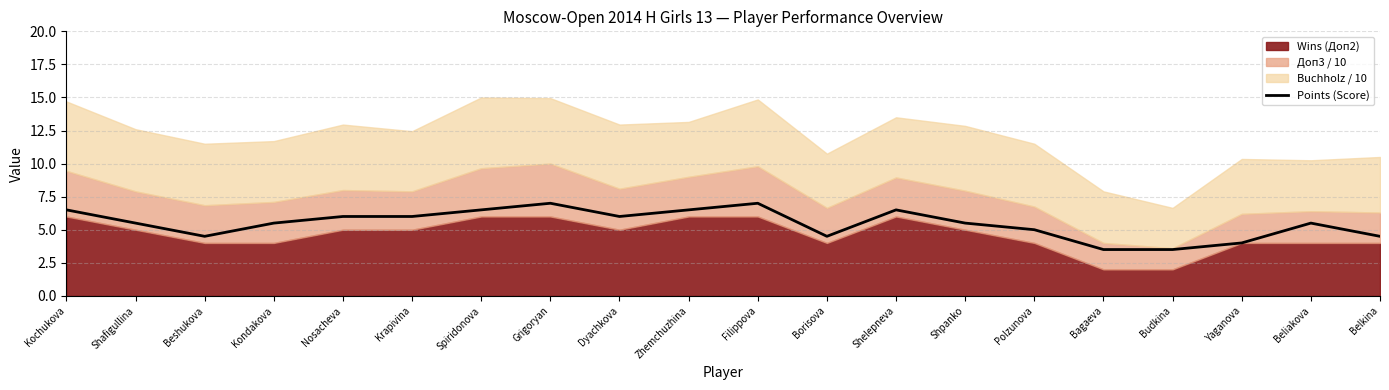

How many interior local valleys (lower than both neighbors) does the data have?

3